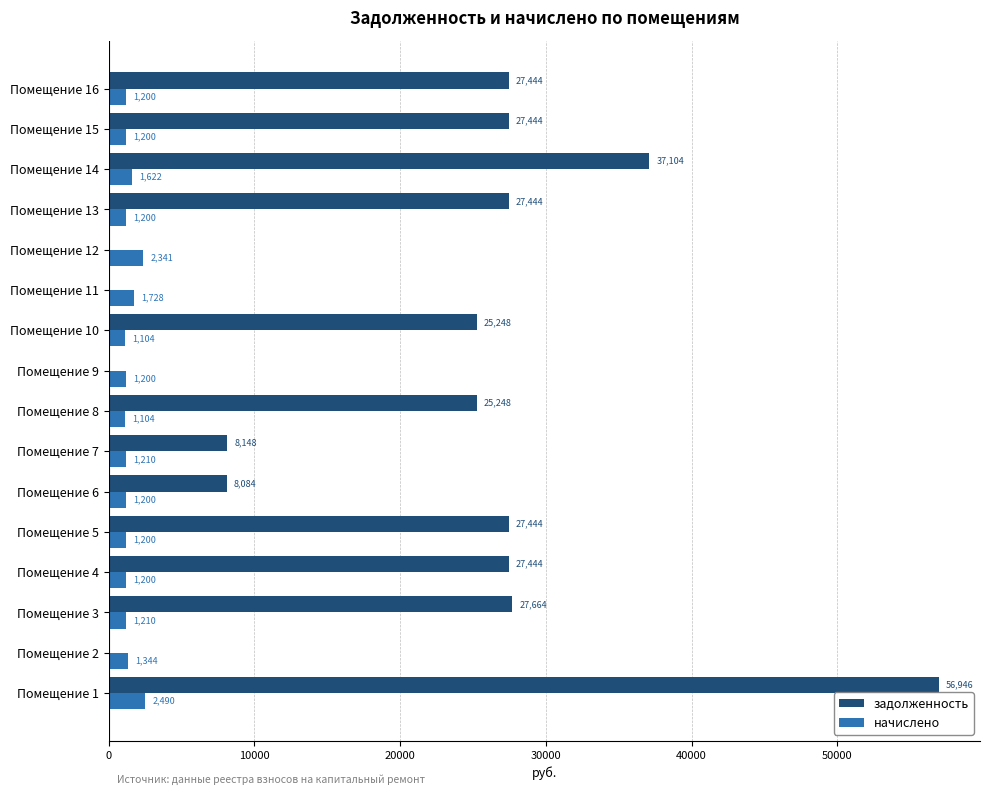

Which series changed the most between Помещение 2 and Помещение 7?

задолженность